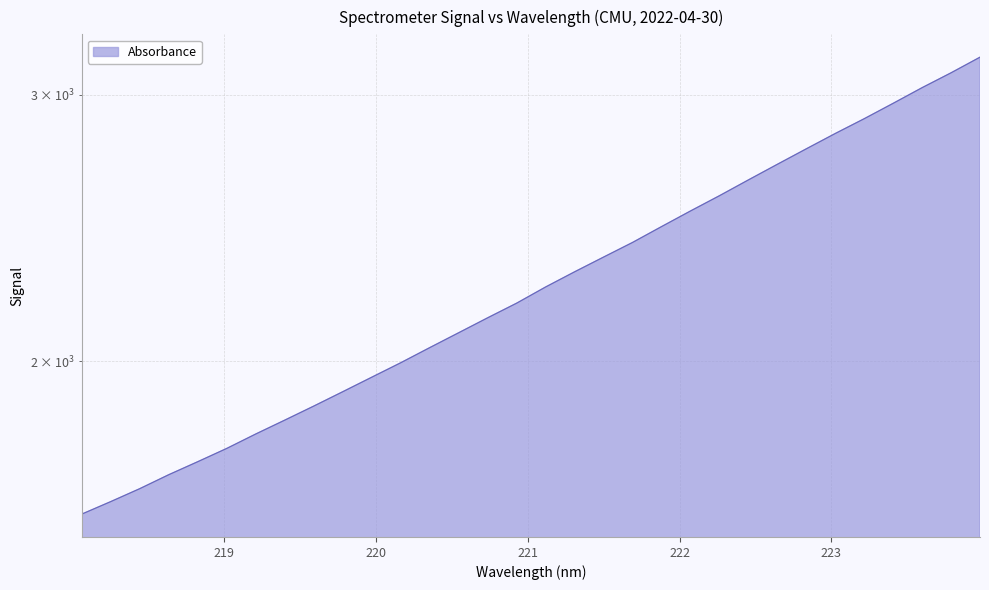

What is the label of the 21st point from the right?

220.1623